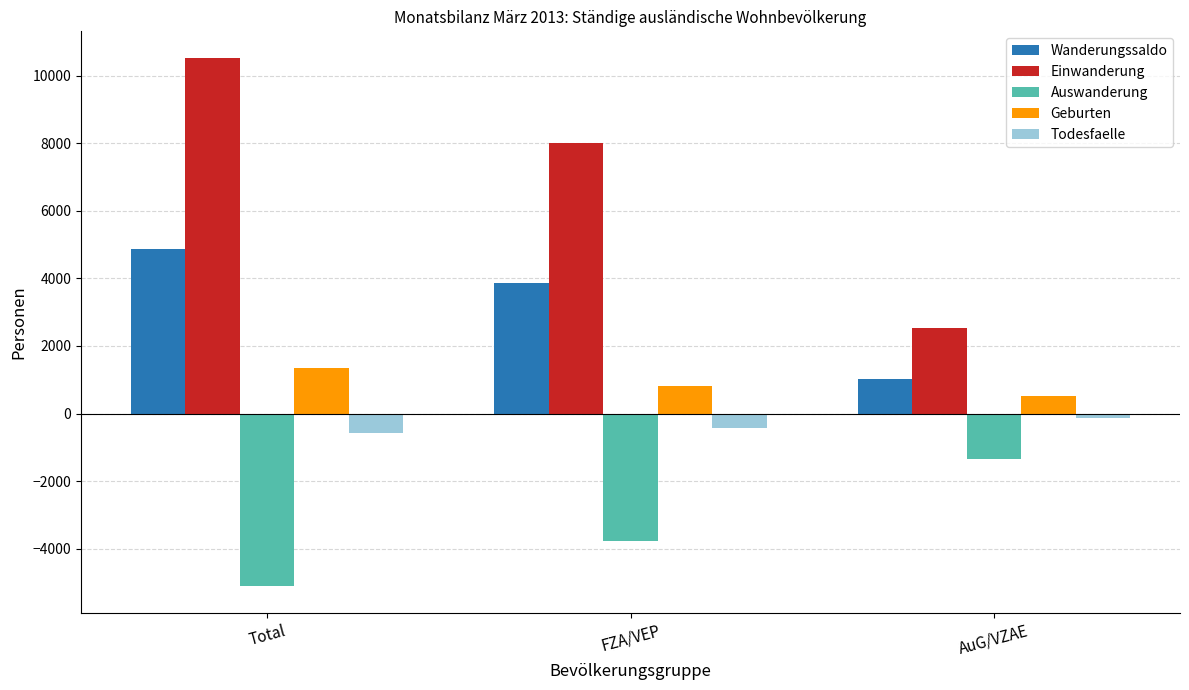

Read the Todesfaelle value at AuG/VZAE, to the nearest 50.

-150